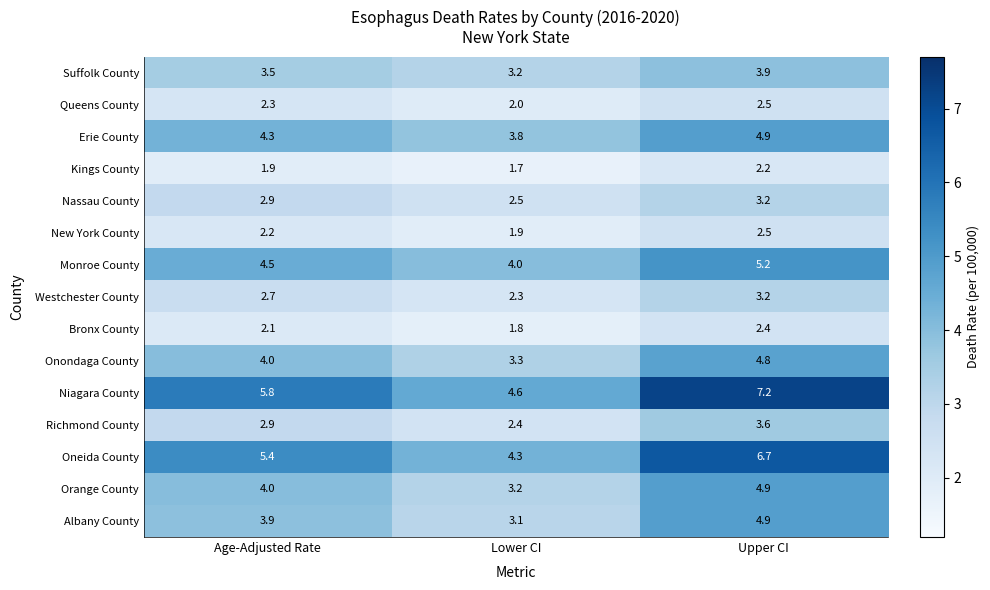

What value does the Westchester County series have at Age-Adjusted Rate?

2.7